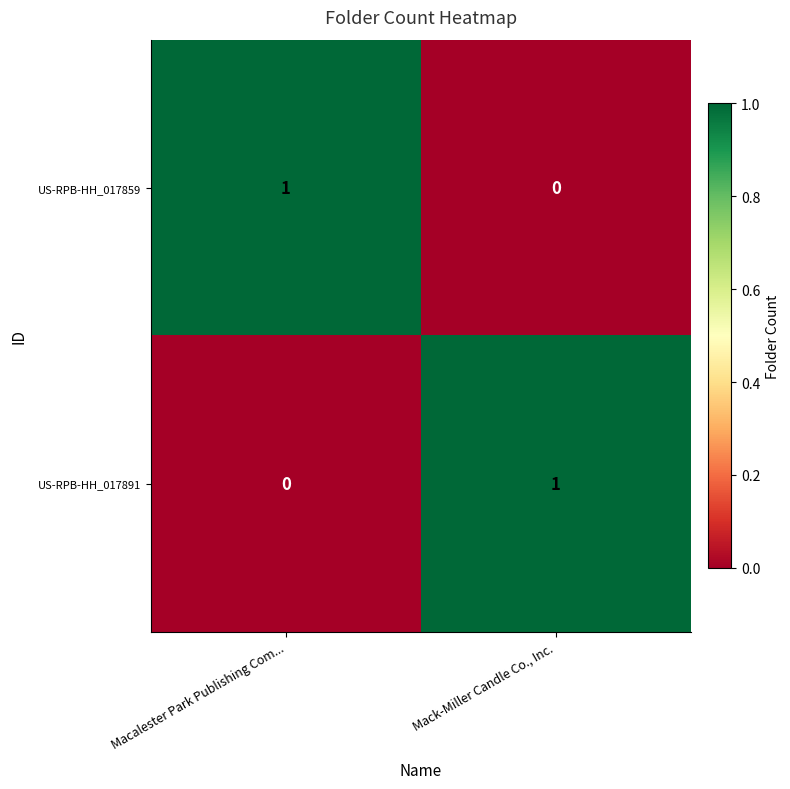

The value of US-RPB-HH_017891 at Mack-Miller Candle Co., Inc. is 1. True or false?

True